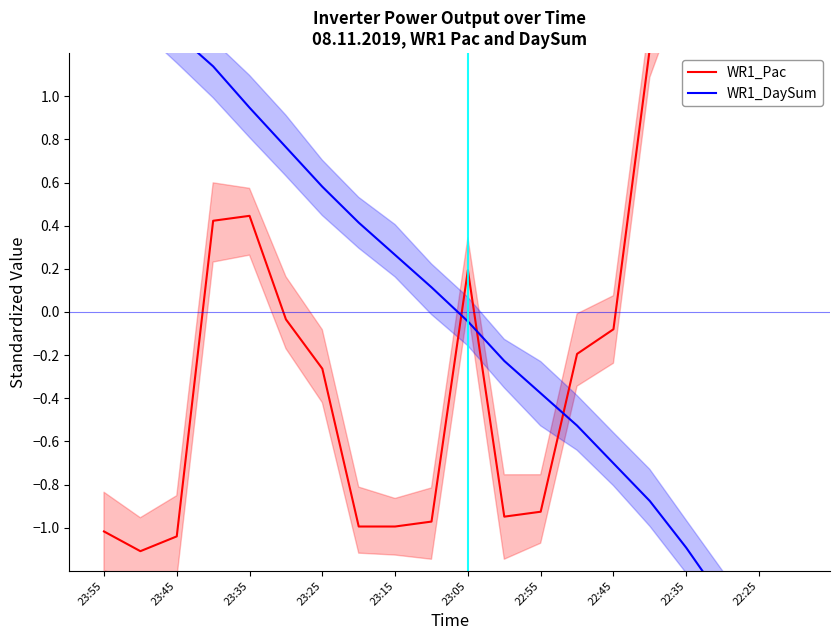

Which series changed the most between 23:15 and 22:45?

WR1_Pac